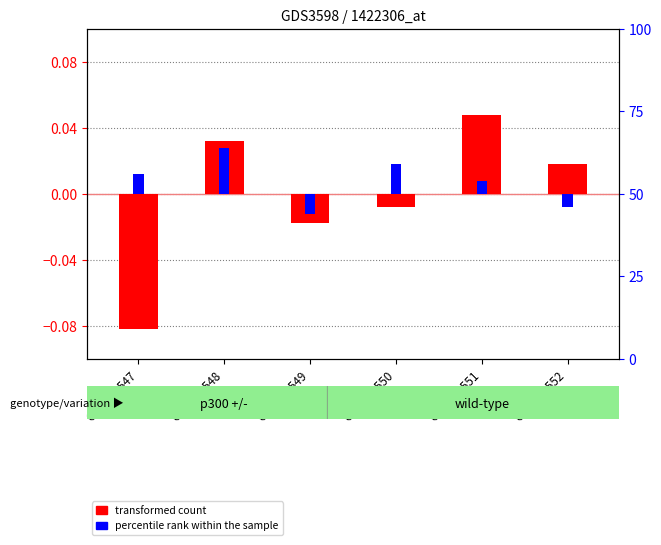

How many bars are there in total?

12